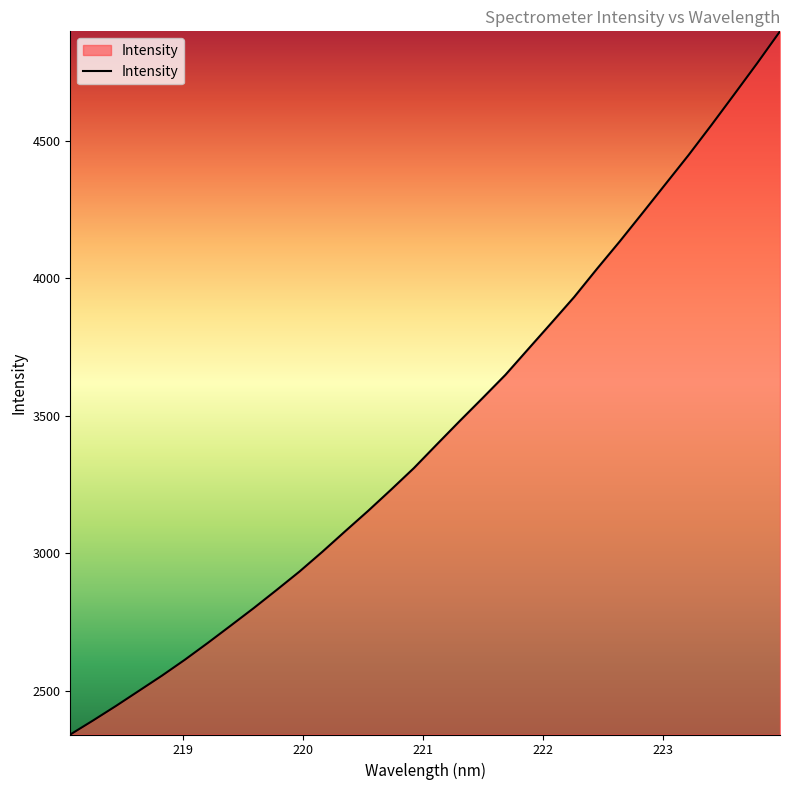

What is the greatest value displayed?

4898.6